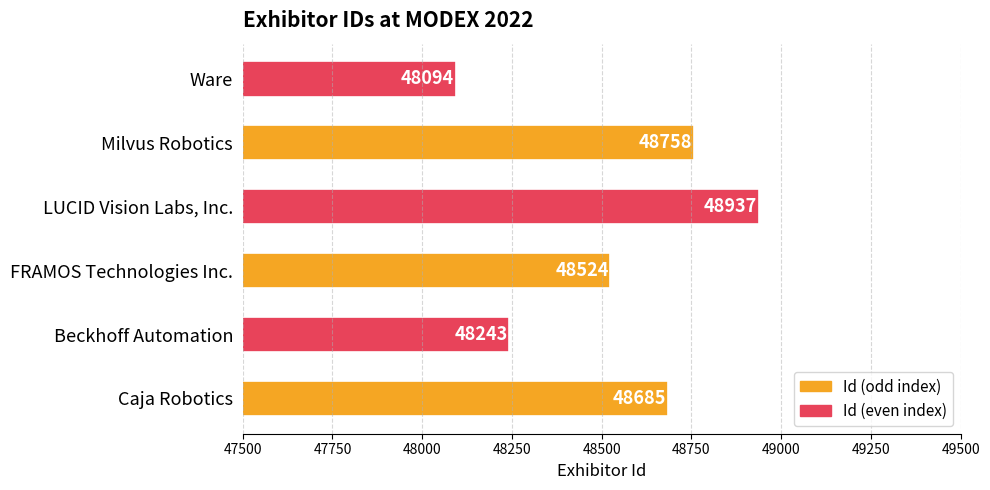

What is the sum of all values?

291241